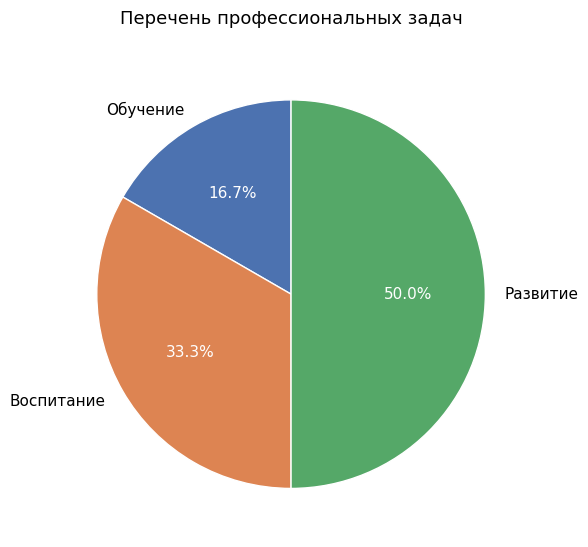

True or false: Воспитание accounts for 27% of the total.

False